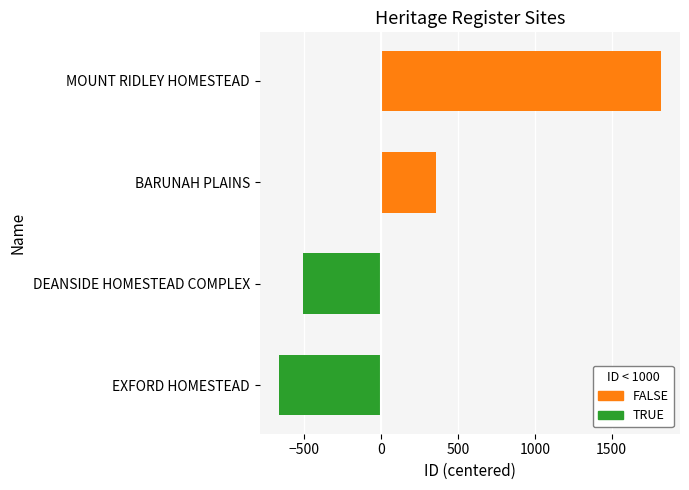

At which label is the value closest to 576?

BARUNAH PLAINS